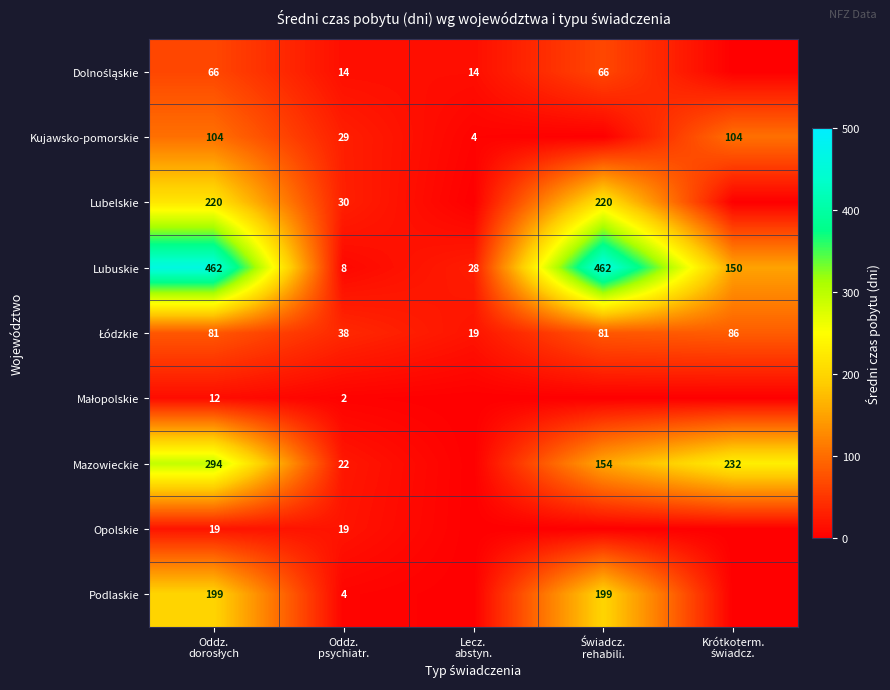

What is the average value of the Lubuskie series?

222